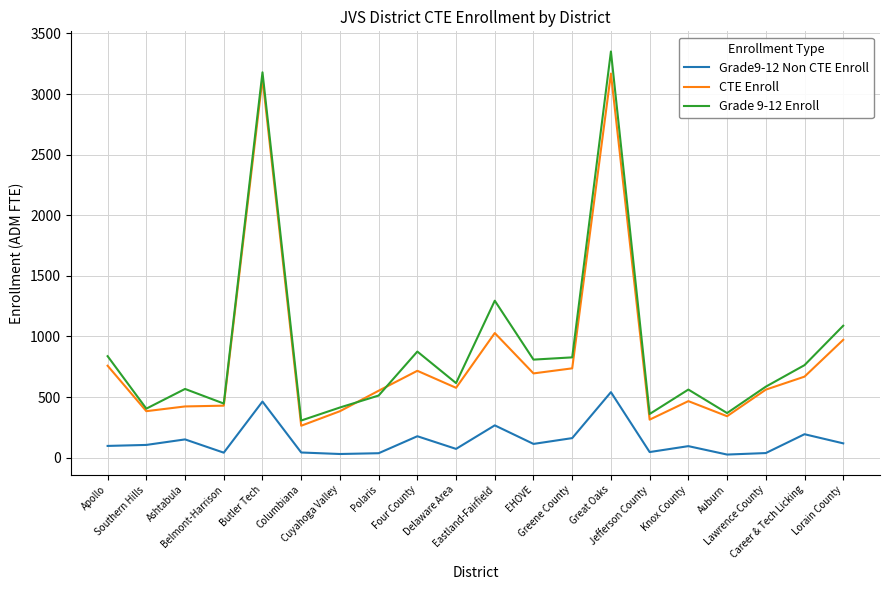

True or false: CTE Enroll and Grade9-12 Non CTE Enroll cross at least once.

False